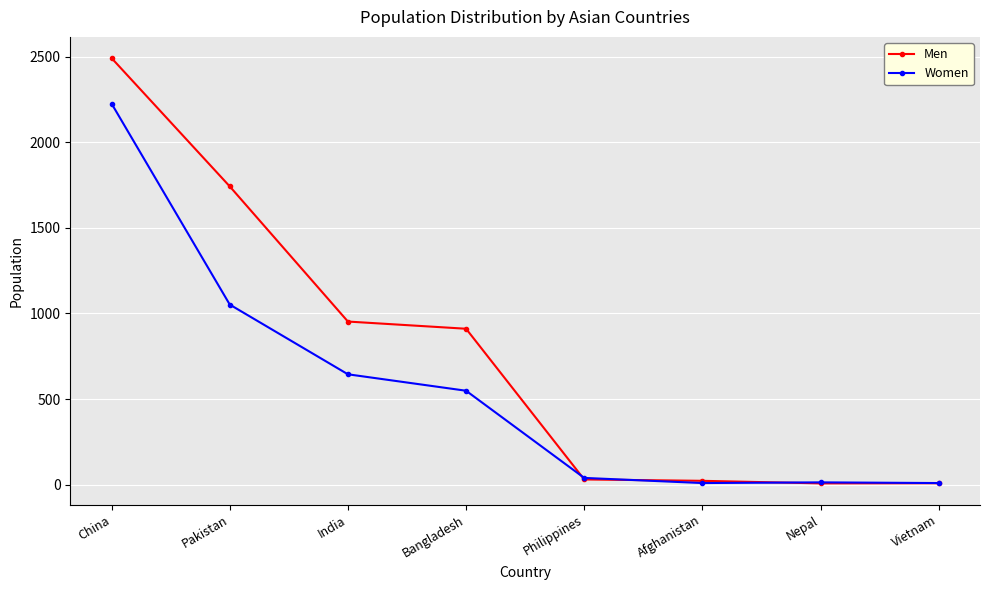

True or false: Men has more than 1 points higher than both neighbors.

False